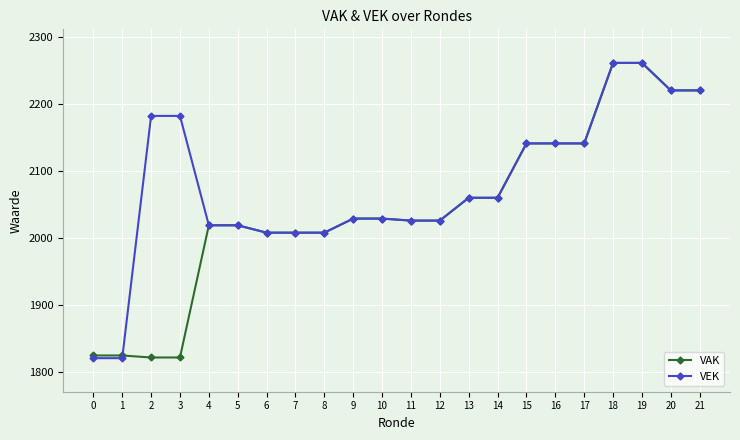

What is the difference between the maximum and second lowest values in the VAK series?

439